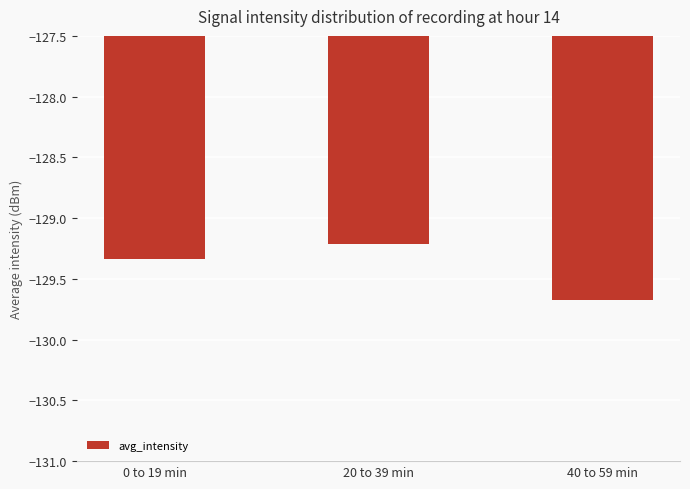

What is the greatest value displayed?

-129.2